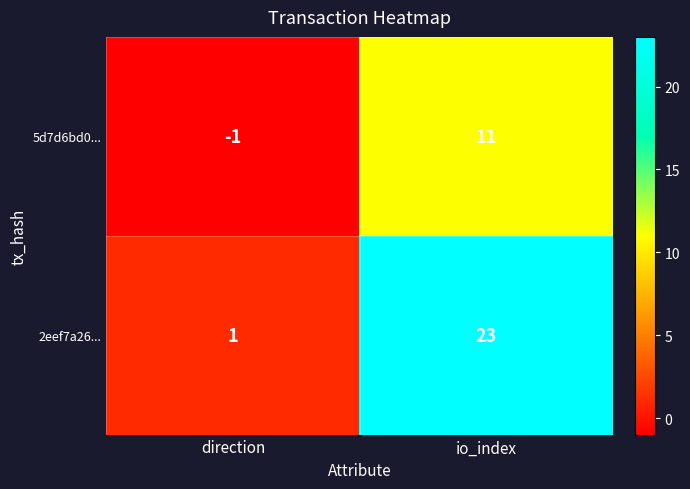

Rank the series at direction from highest to lowest value.

2eef7a26..., 5d7d6bd0...